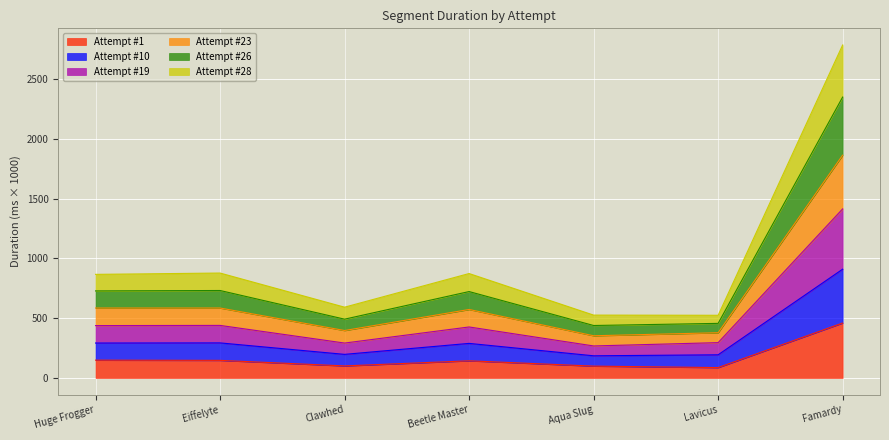

Which category has the lowest value in the Attempt #23 series?

Lavicus